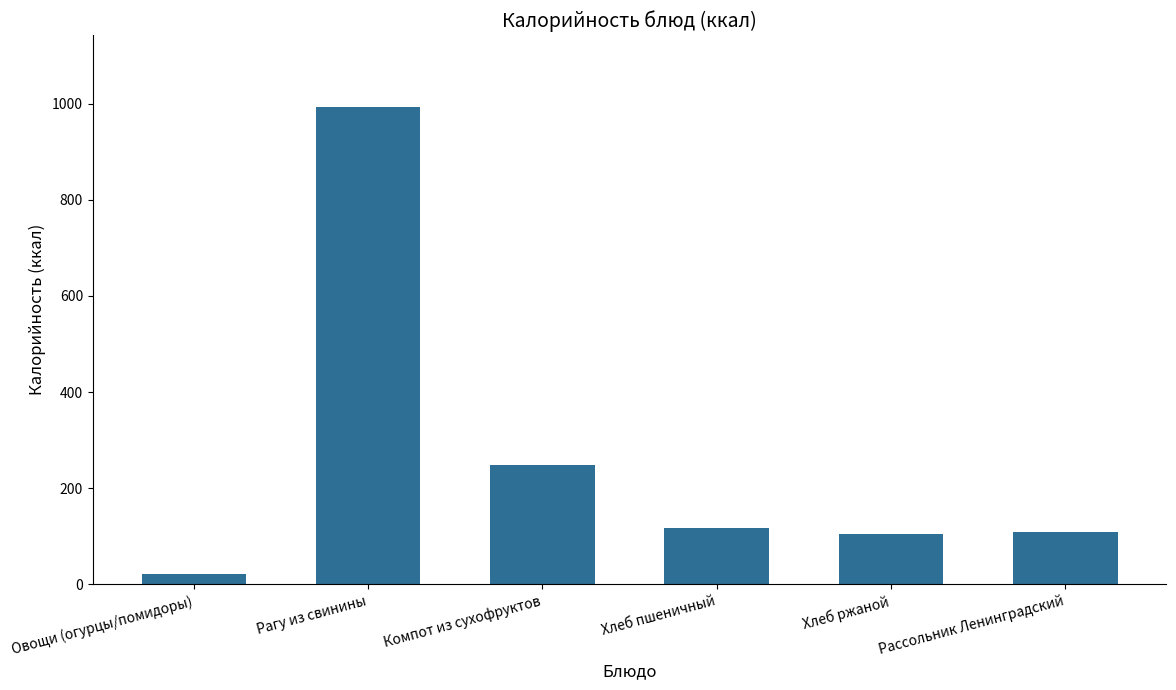

At which label does the data first exceed 116?

Рагу из свинины